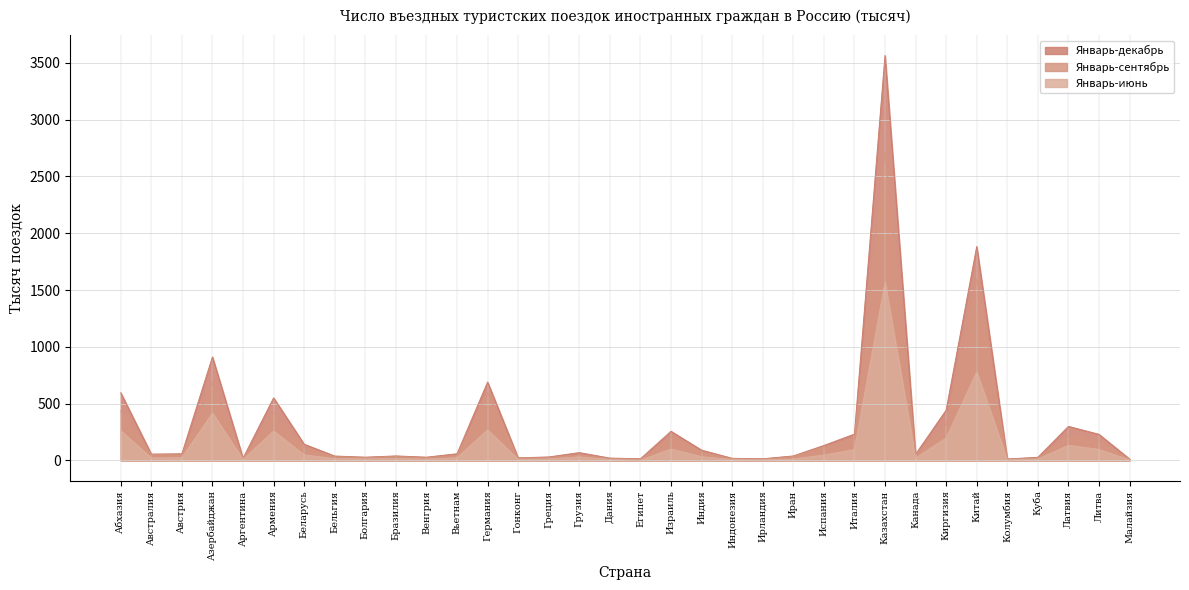

At how many categories does at least one series exceed 1636?

2